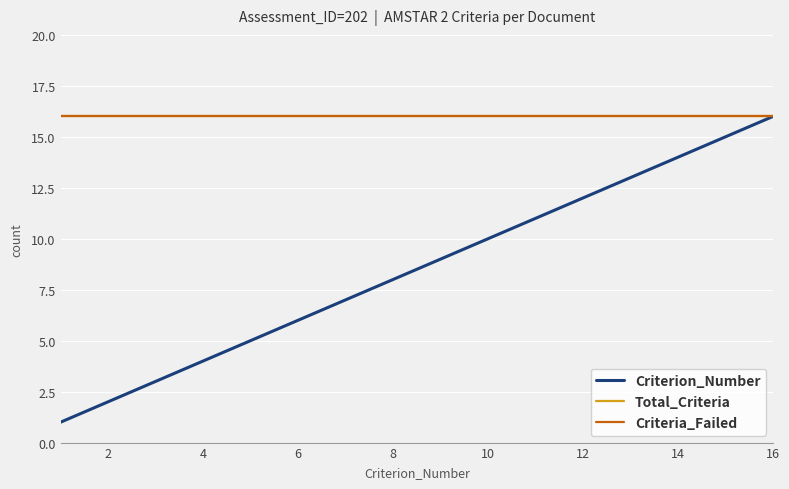

Does the chart have visible grid lines?

Yes